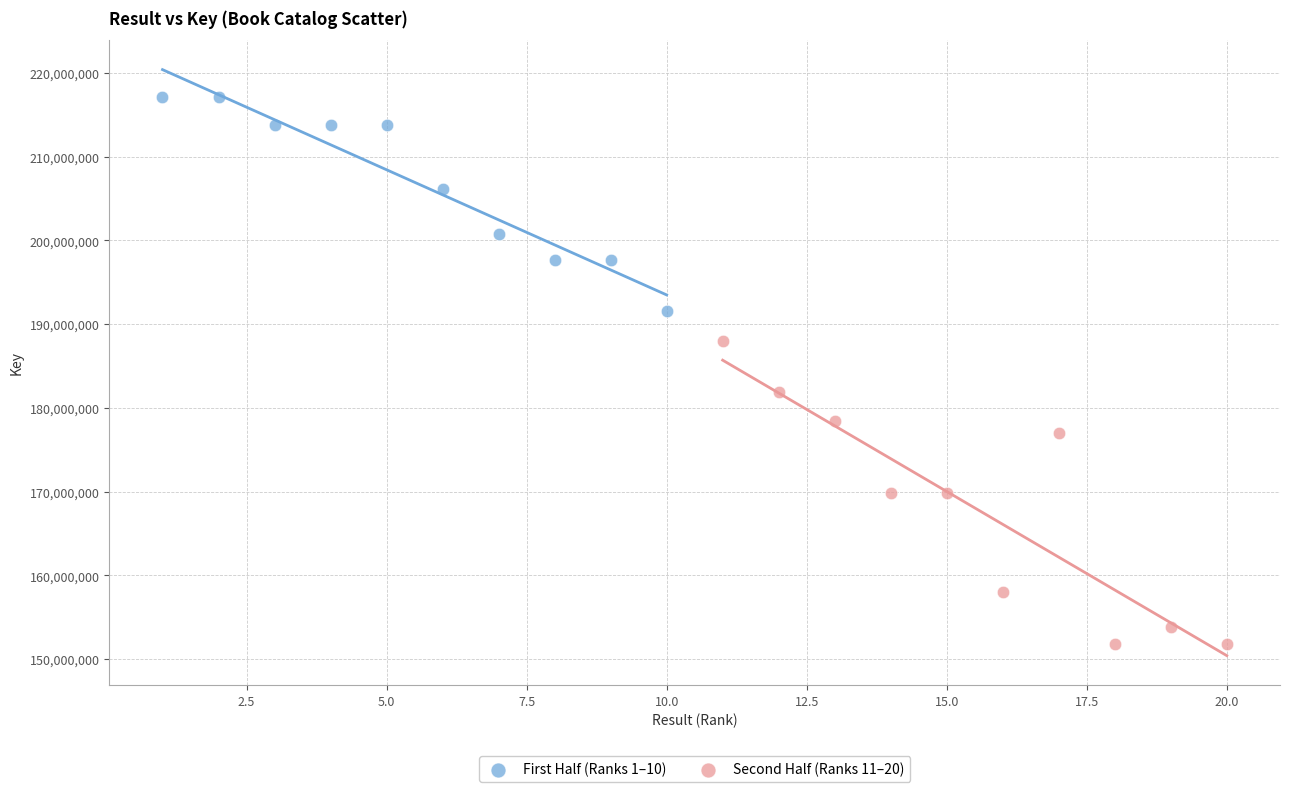

Which series contains the lowest Y value?

Second Half (Ranks 11–20)